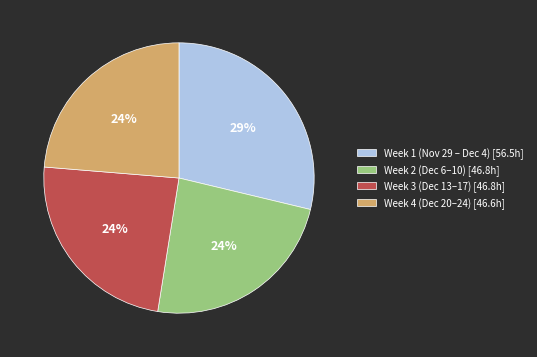

What percentage is the Week 4 (Dec 20–24) [46.6h] slice, to the nearest percent?

24%